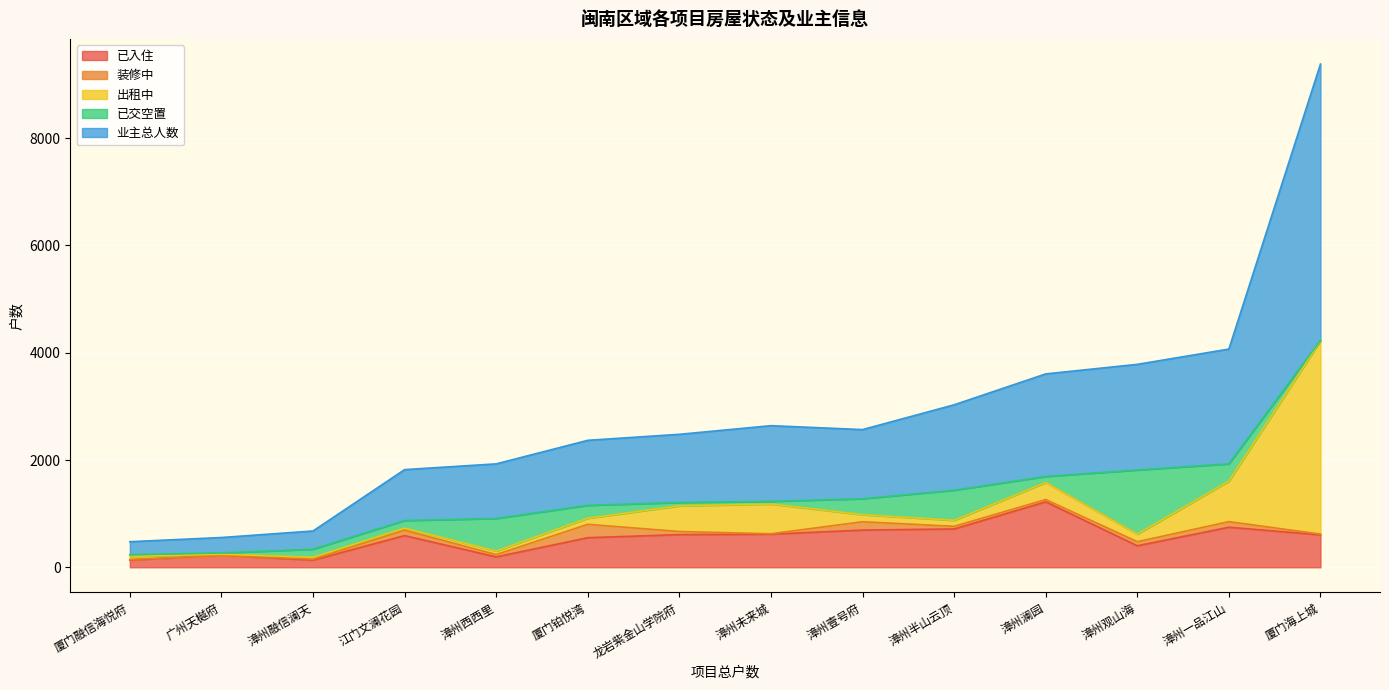

What is the sum of the 装修中 values at 漳州澜园 and 漳州未来城?

49